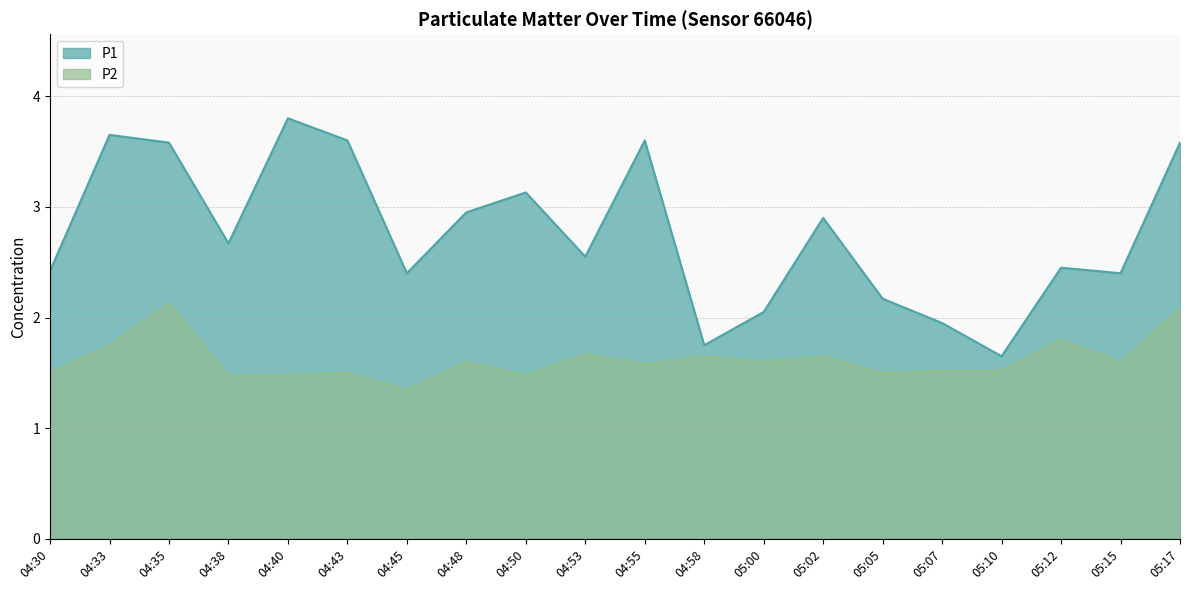

True or false: P1 and P2 cross at least once.

False